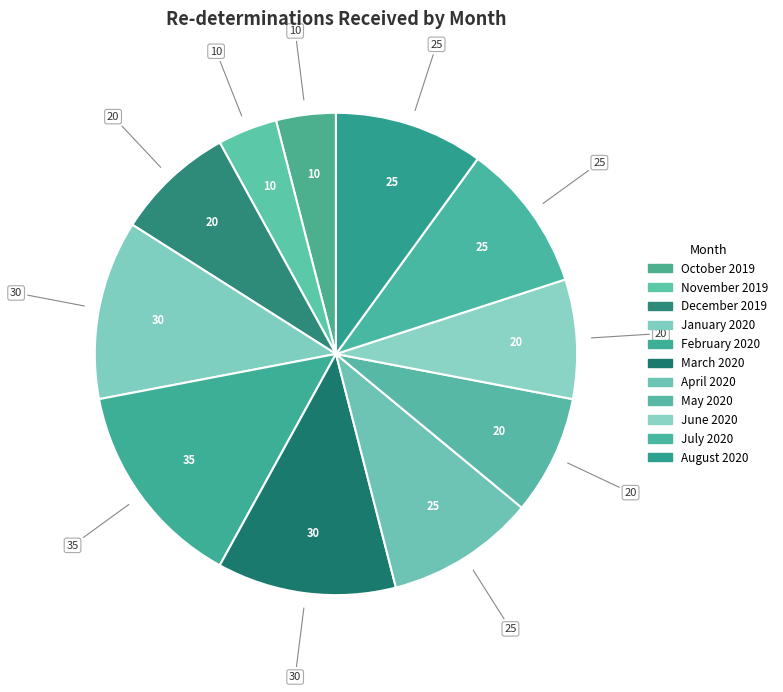

True or false: May 2020 accounts for 22% of the total.

False